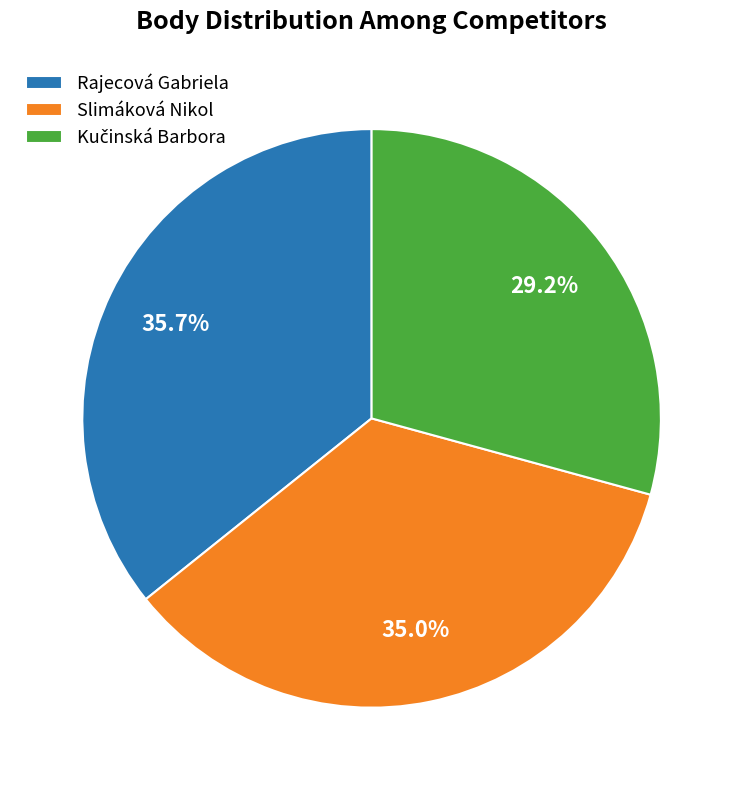

What is the total percentage of Rajecová Gabriela and Slimáková Nikol?

70.8%